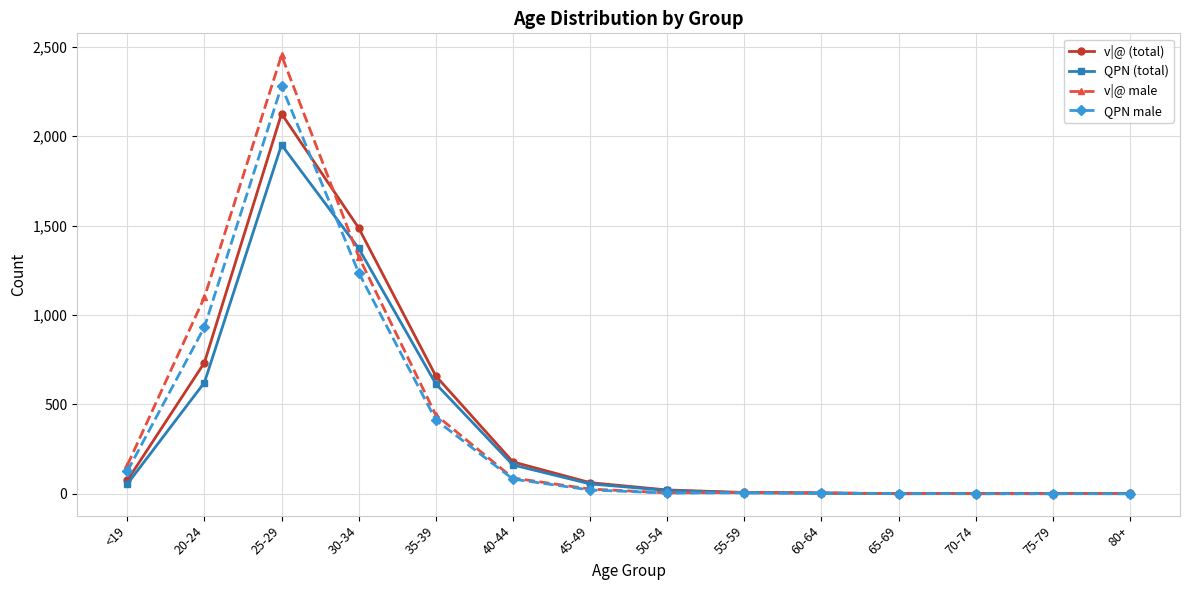

Rank the series by their average value, from highest to lowest.

v|@ male, v|@ (total), QPN male, QPN (total)